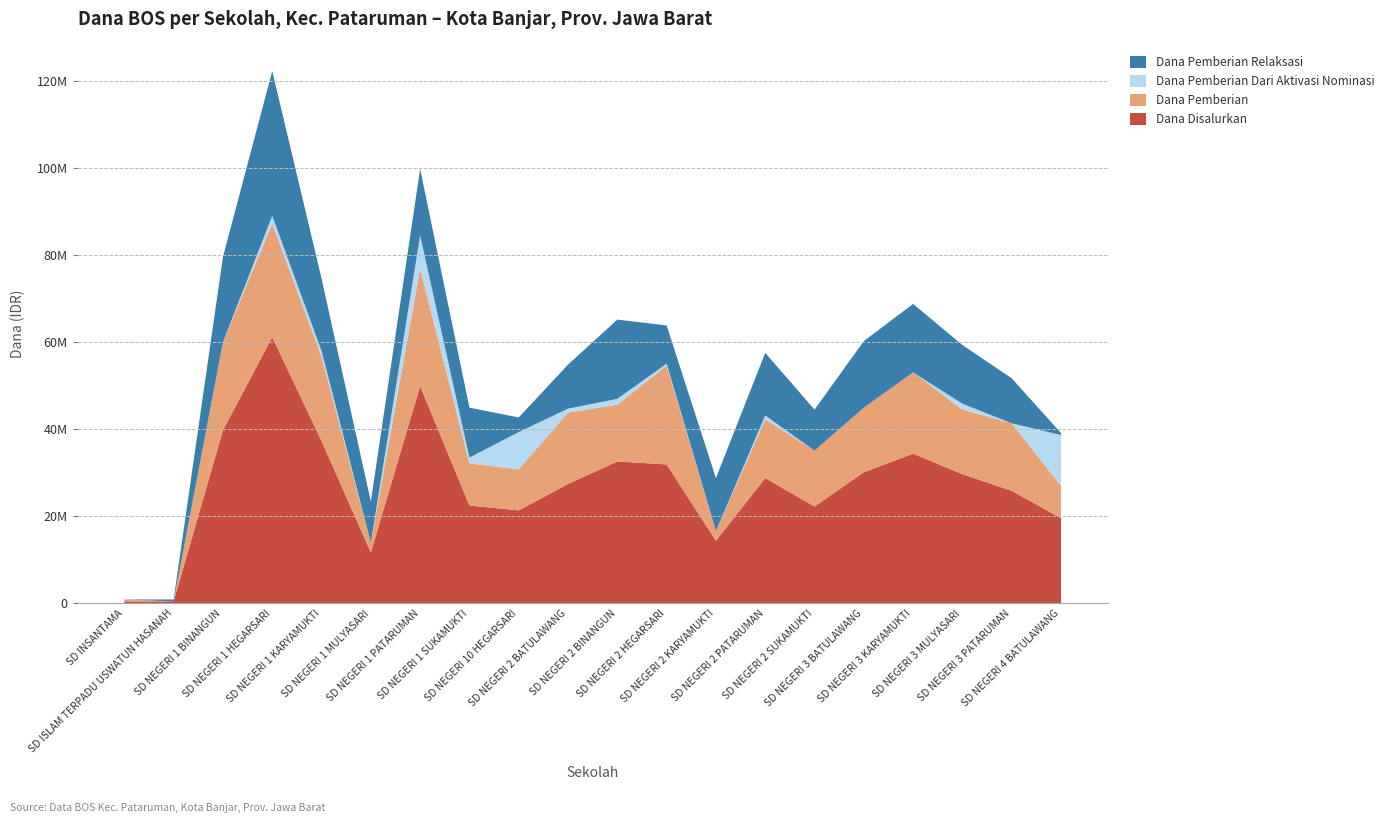

Reading right to left, transcribe all the data shown in this chart.

Dana Disalurkan: 19575000	25875000	29700000	34425000	30150000	22275000	28800000	14400000	31950000	32625000	27450000	21375000	22500000	49950000	11700000	37350000	61200000	39825000	450000	450000
Dana Pemberian: 7425000	15525000	14850000	18675000	14850000	12825000	13500000	2250000	22725000	13050000	16425000	9450000	9675000	27000000	2250000	19350000	26100000	20250000	0	450000
Dana Pemberian Dari Aktivasi Nominasi: 11700000	0	1350000	0	0	0	900000	0	450000	1350000	900000	8550000	1350000	7650000	0	1350000	1800000	0	0	0
Dana Pemberian Relaksasi: 450000	10350000	13500000	15750000	15300000	9450000	14400000	12150000	8775000	18225000	10125000	3375000	11475000	15300000	9450000	16650000	33300000	19575000	450000	0